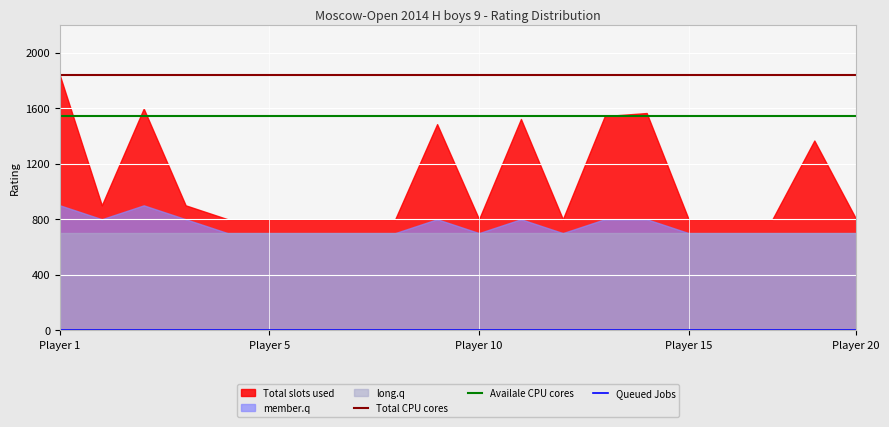

True or false: Total CPU cores and Availale CPU cores intersect in this chart.

False